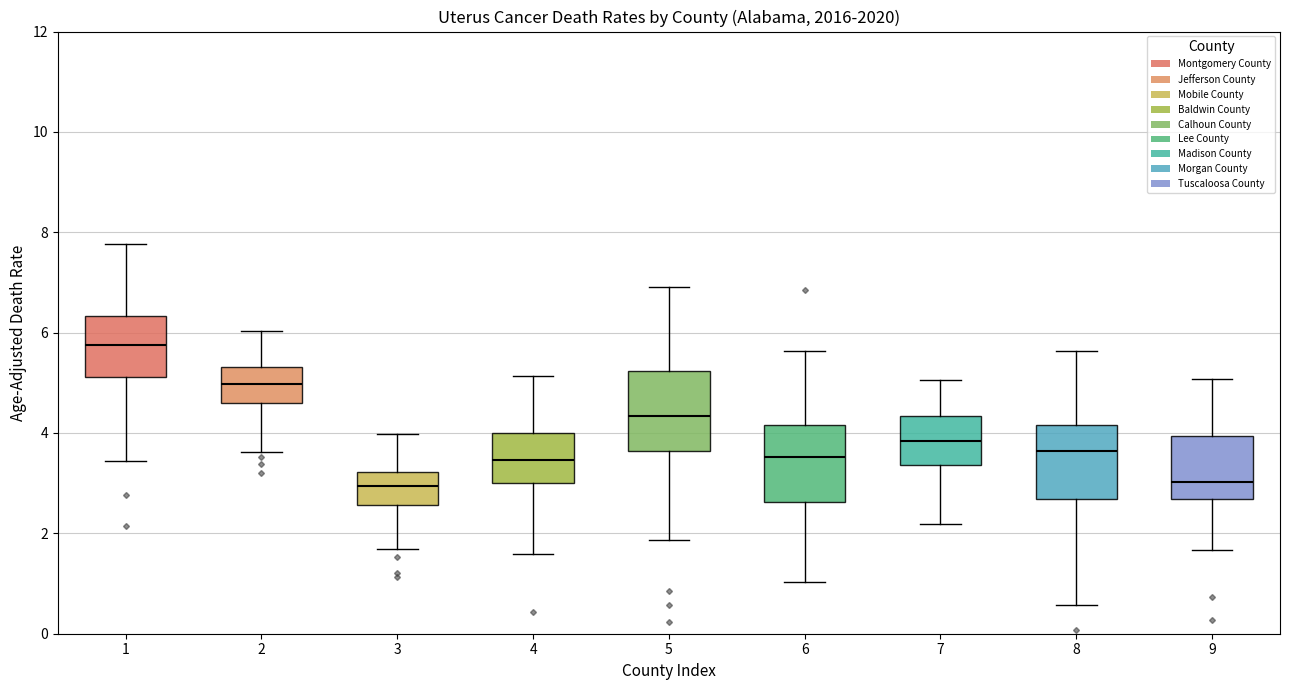

Where does the lower whisker of the box at x = 2 end on the y-axis? The values are not printed on the chart, so give them approximately, as read against the axis.

3.6